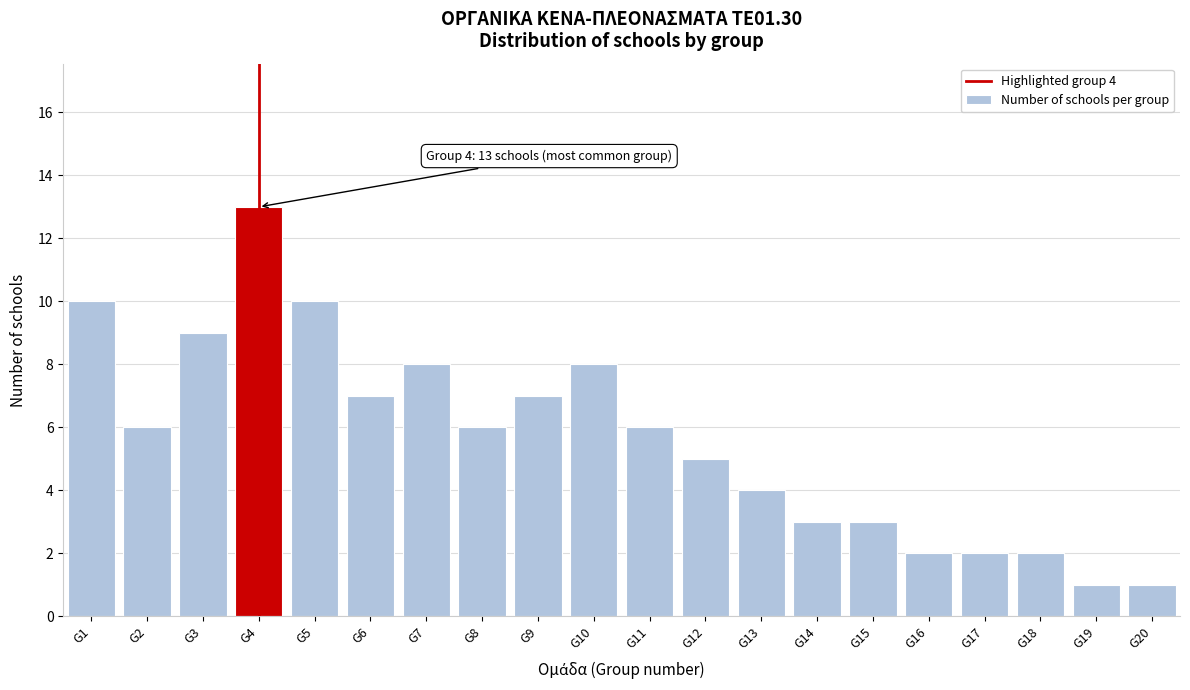

Reading left to right, transcribe all the data shown in this chart.

10	6	9	13	10	7	8	6	7	8	6	5	4	3	3	2	2	2	1	1